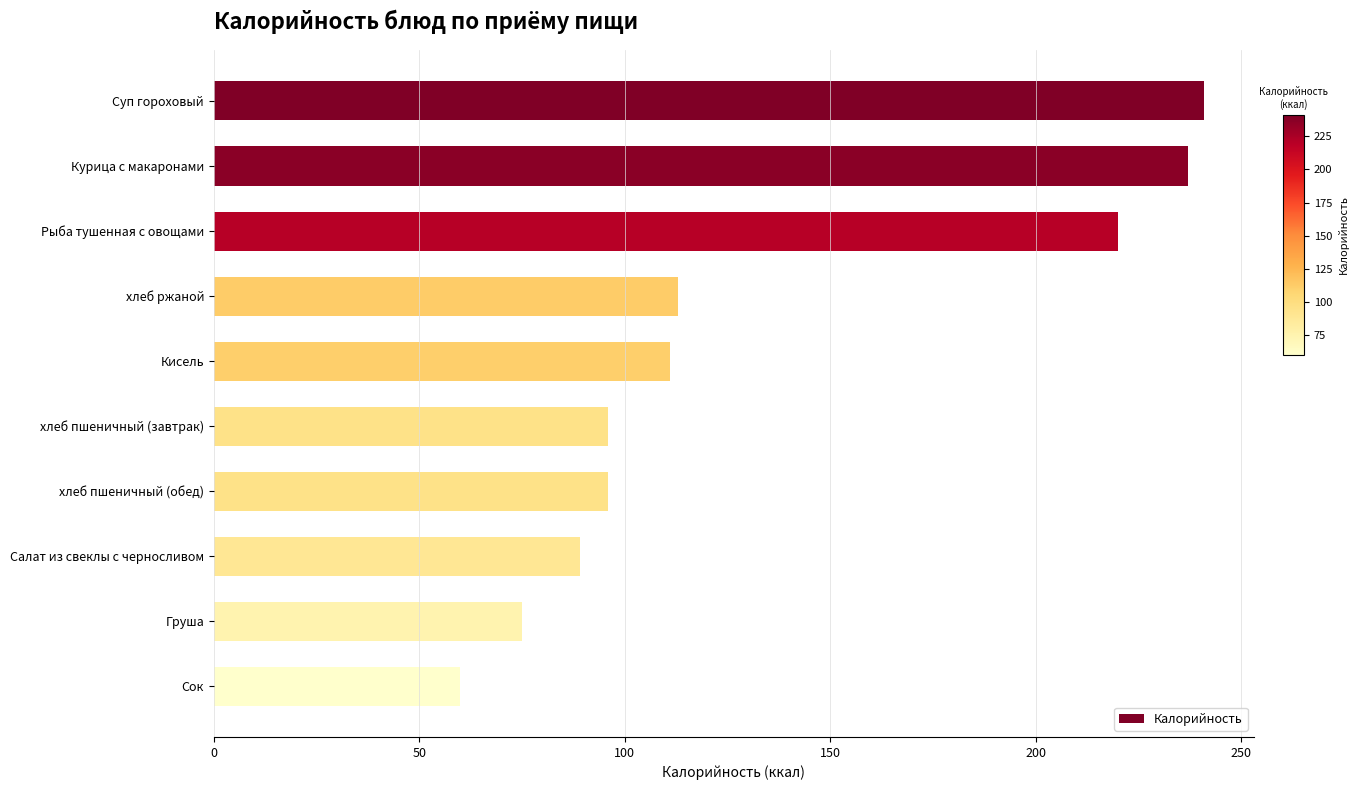

How many series are shown in this chart?

1